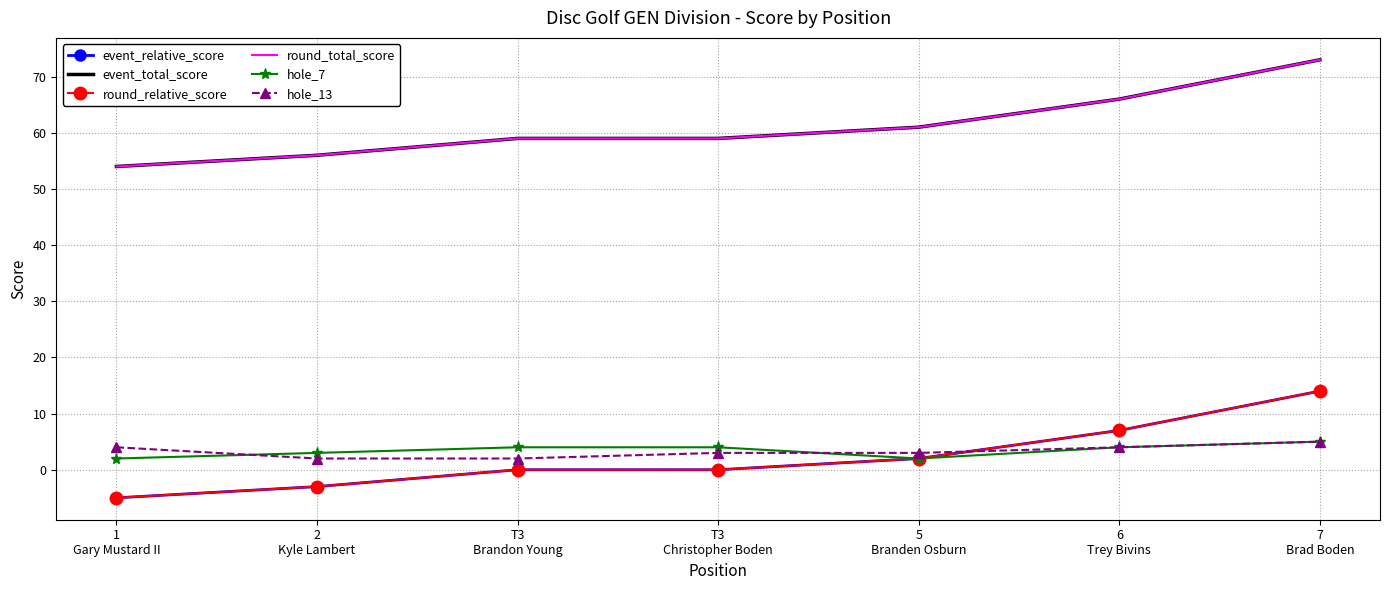

Rank the categories by hole_7 value from lowest to highest.

1
Gary Mustard II, 5
Branden Osburn, 2
Kyle Lambert, T3
Brandon Young, T3
Christopher Boden, 6
Trey Bivins, 7
Brad Boden